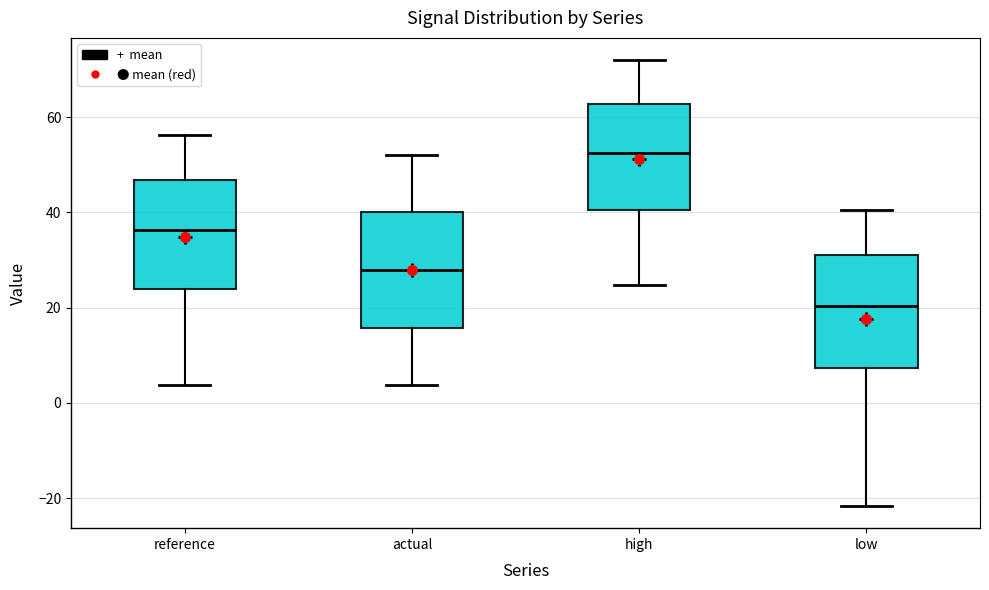

Reading left to right, read every box against the y-axis: the position of its median line, the range the box covers, and the ends of its whiskers. The values are not printed on the chart, so give them approximately, as read against the axis.

reference: median 36, box 24 to 46, whiskers 4 to 56
actual: median 28, box 16 to 40, whiskers 4 to 52
high: median 52, box 40 to 62, whiskers 24 to 72
low: median 20, box 8 to 32, whiskers -22 to 40